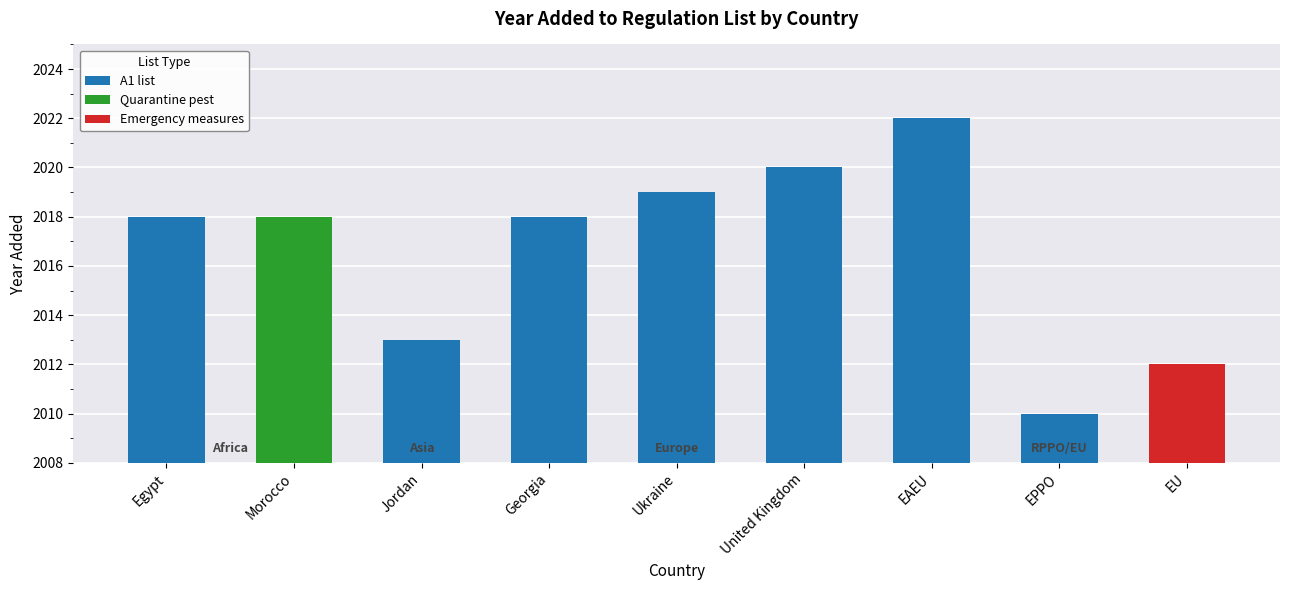

True or false: the data shows 3324 at Egypt.

False